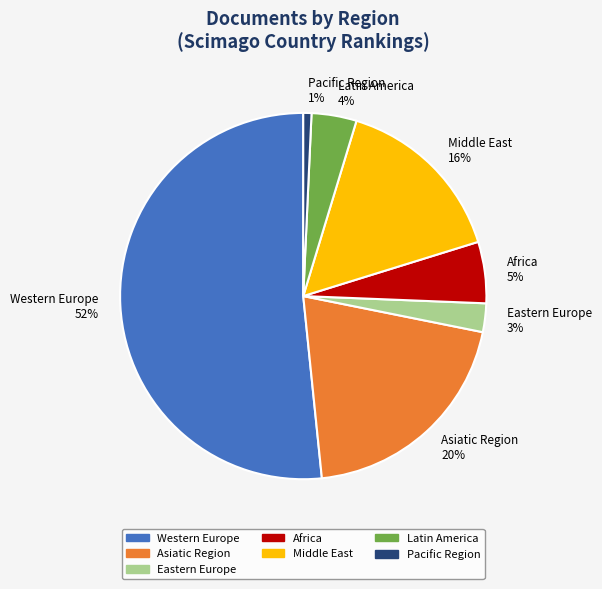

To the nearest percent, what is the average slice percentage?

14%